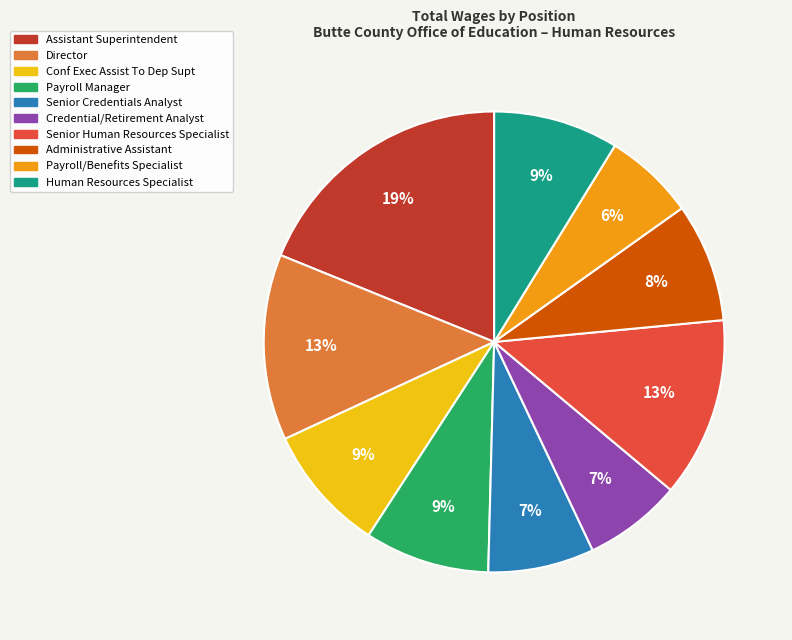

Does Human Resources Specialist represent more than half of the total?

No